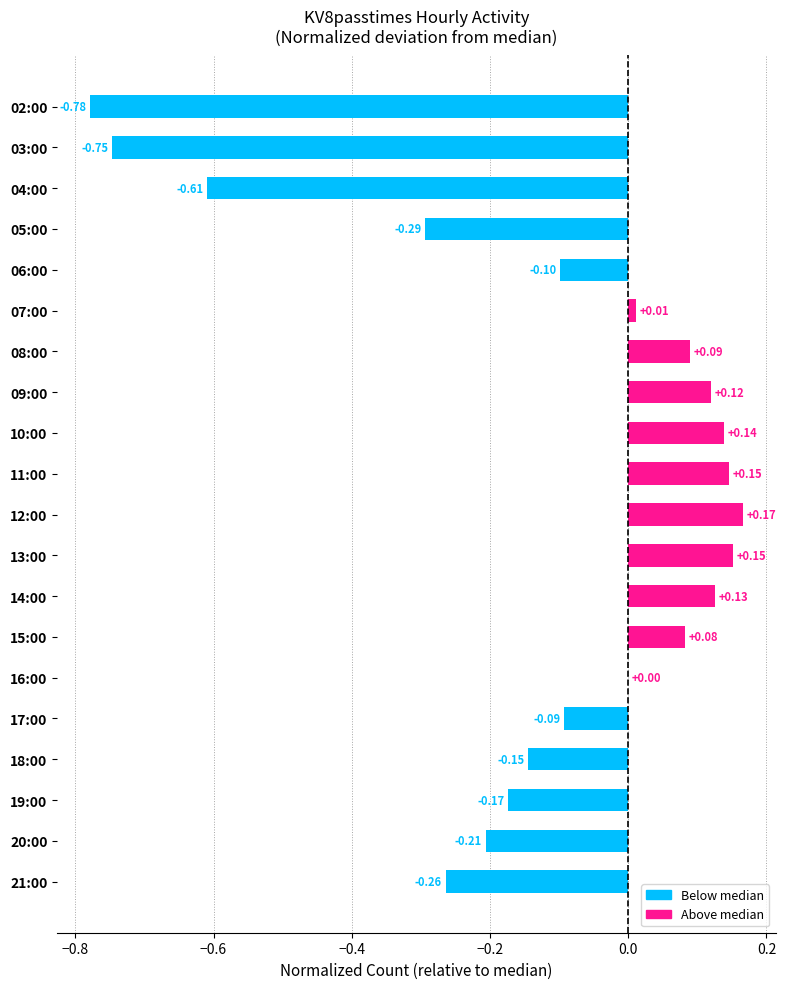

How many distinct data groups are displayed?

1